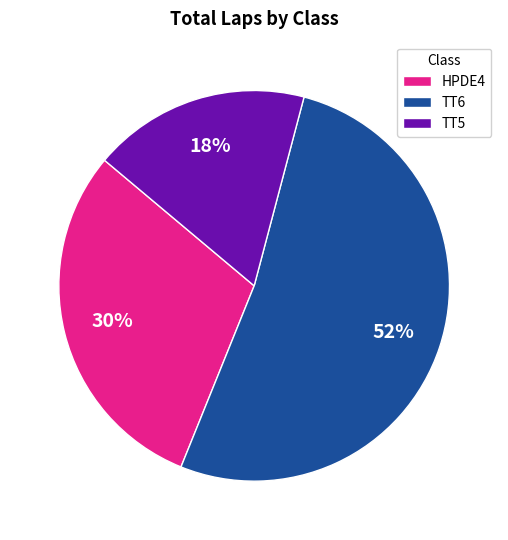

What percentage is the HPDE4 slice, to the nearest percent?

30%